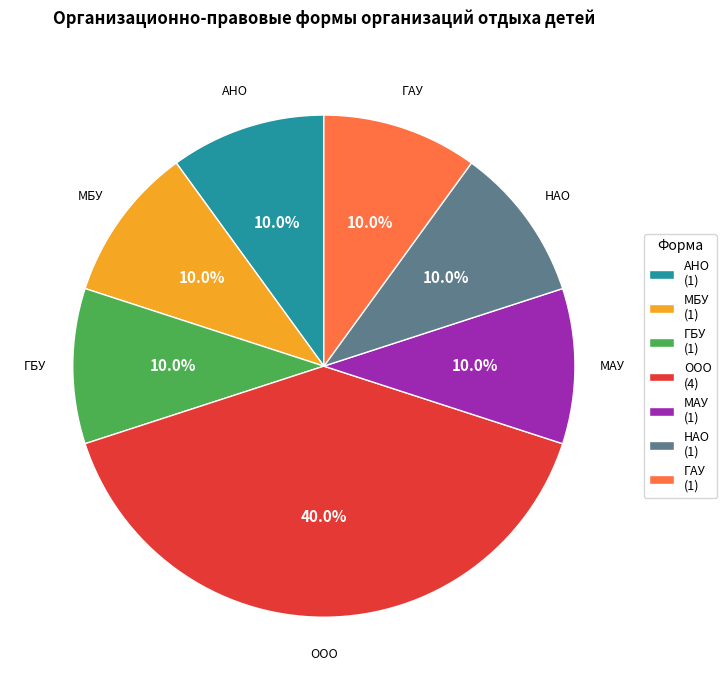

Is the sum of ГАУ (1) and АНО (1) greater than half?

No